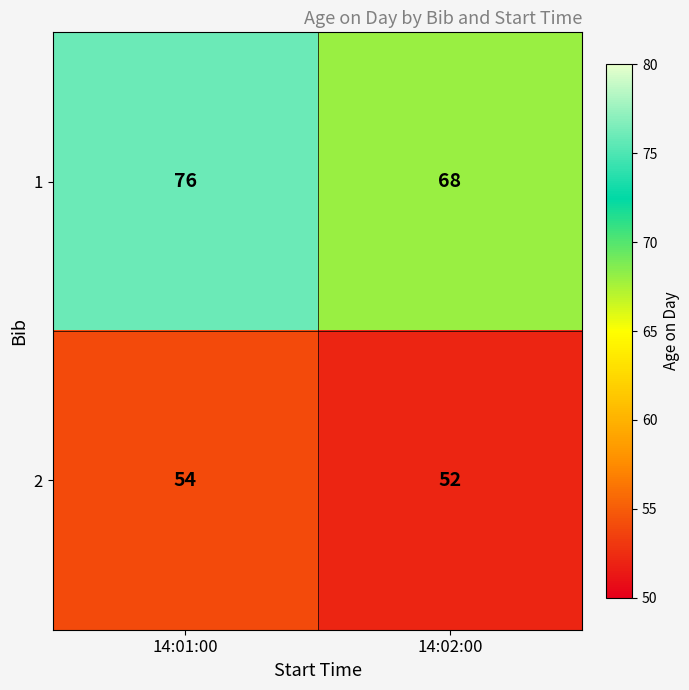

What is the greatest value displayed?

76